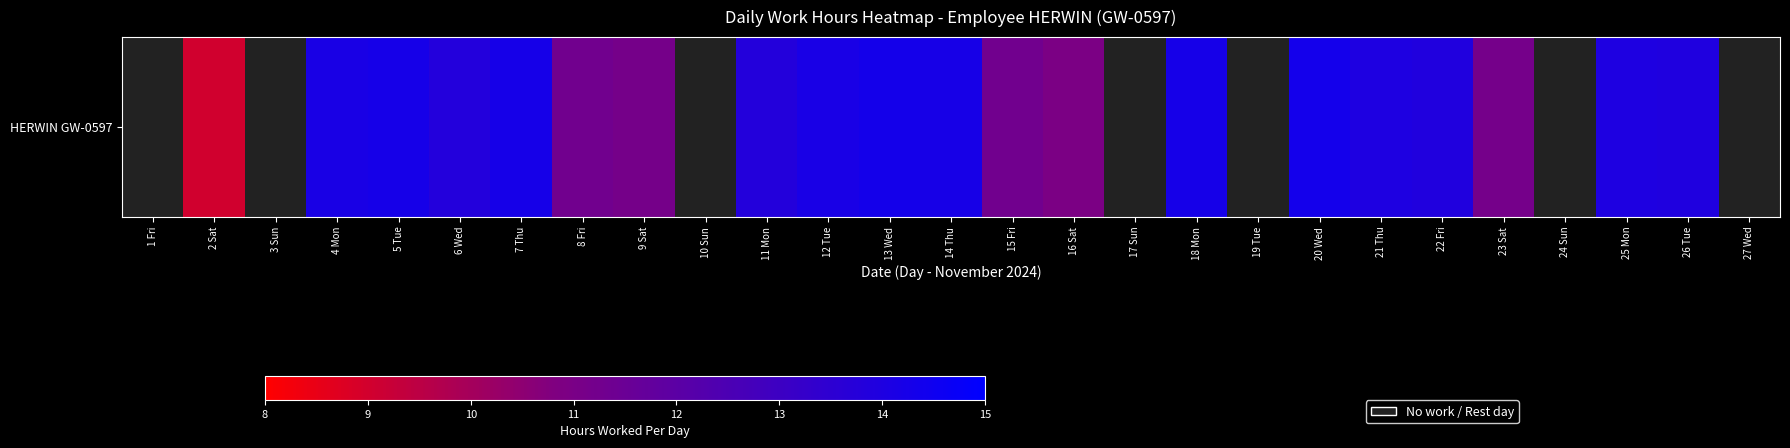

List the labels in order of value, largest first.

20 Wed, 13 Wed, 7 Thu, 18 Mon, 5 Tue, 14 Thu, 12 Tue, 4 Mon, 21 Thu, 25 Mon, 26 Tue, 22 Fri, 6 Wed, 11 Mon, 8 Fri, 15 Fri, 23 Sat, 9 Sat, 16 Sat, 2 Sat, 1 Fri, 3 Sun, 10 Sun, 17 Sun, 19 Tue, 24 Sun, 27 Wed